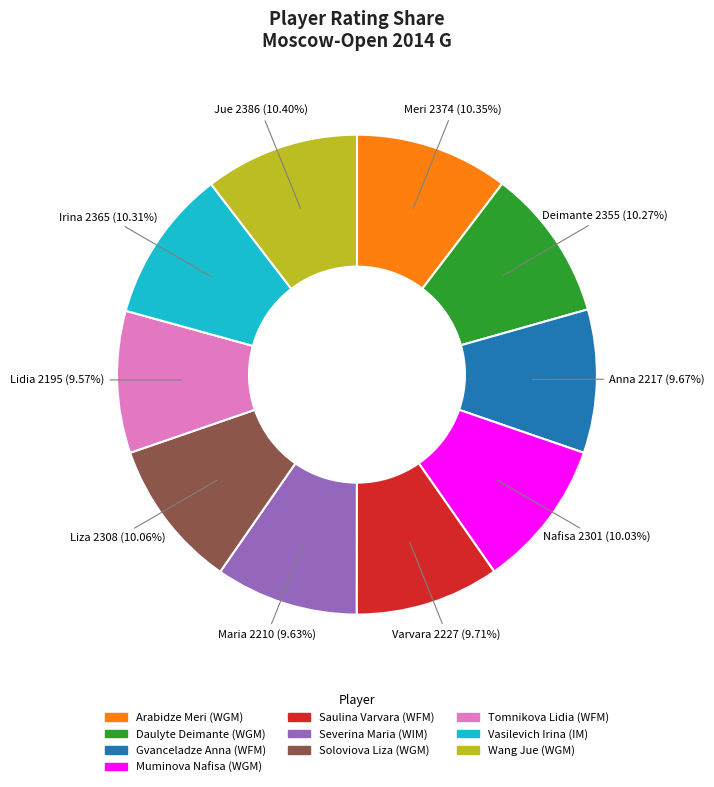

To the nearest percent, what is the average slice percentage?

10%